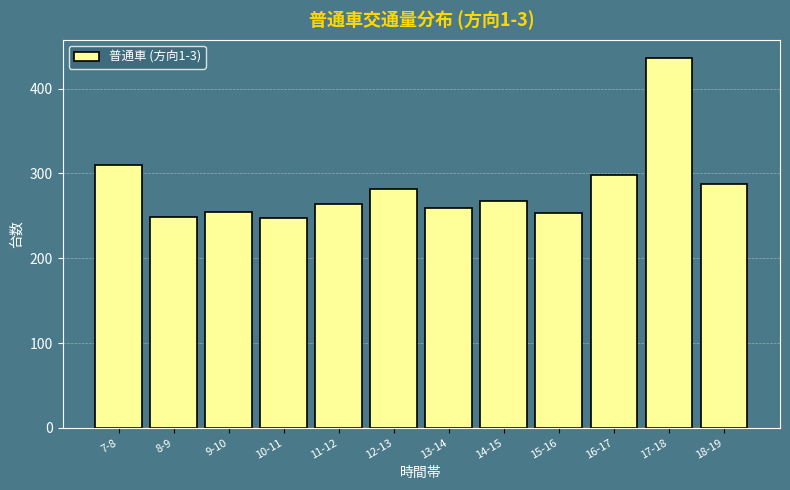

True or false: the data shows 145 at 10-11.

False